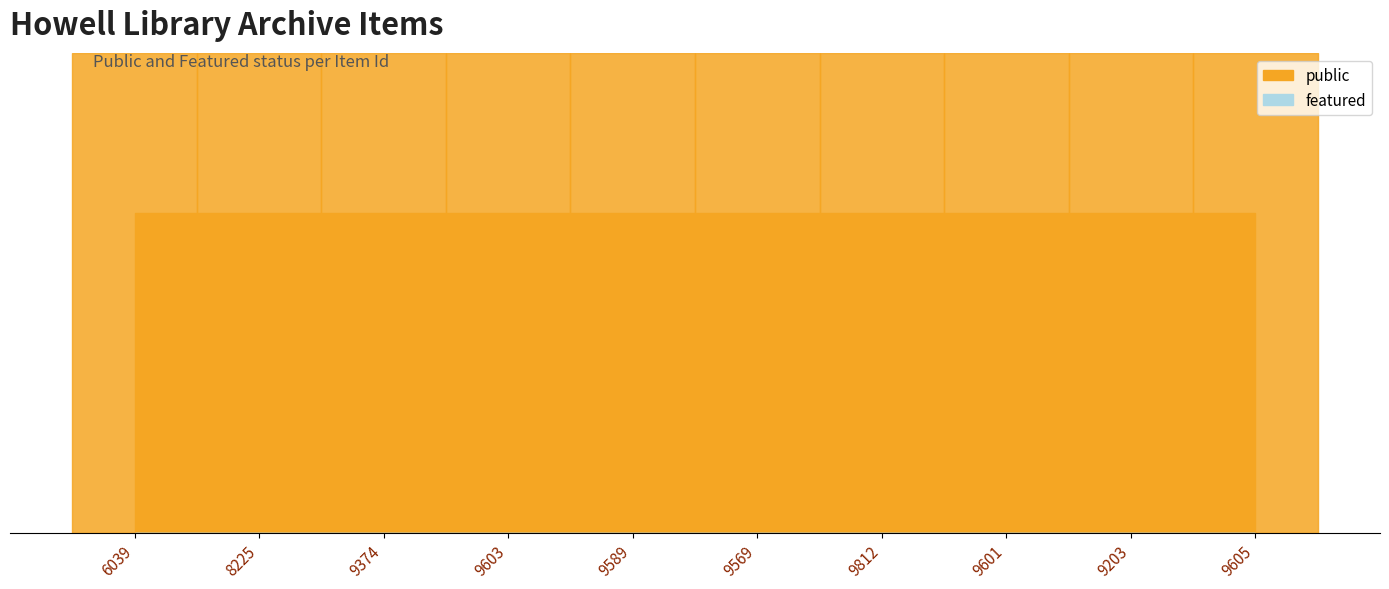

What is the average value of the public series?

1